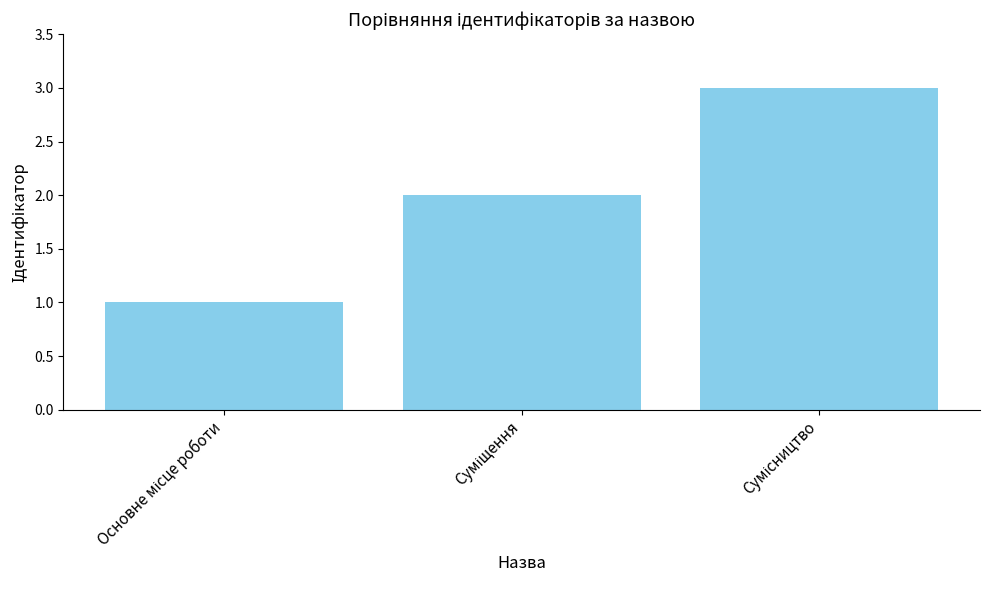

What is the sum of all values?

6